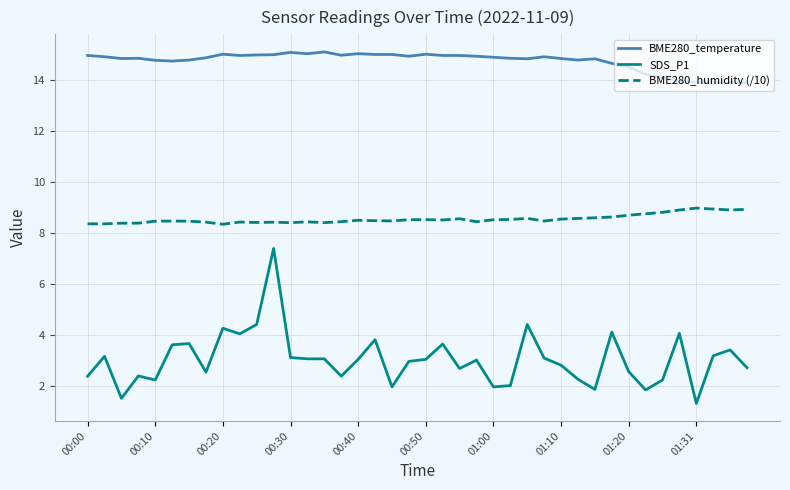

How many categories are shown in the chart?

40